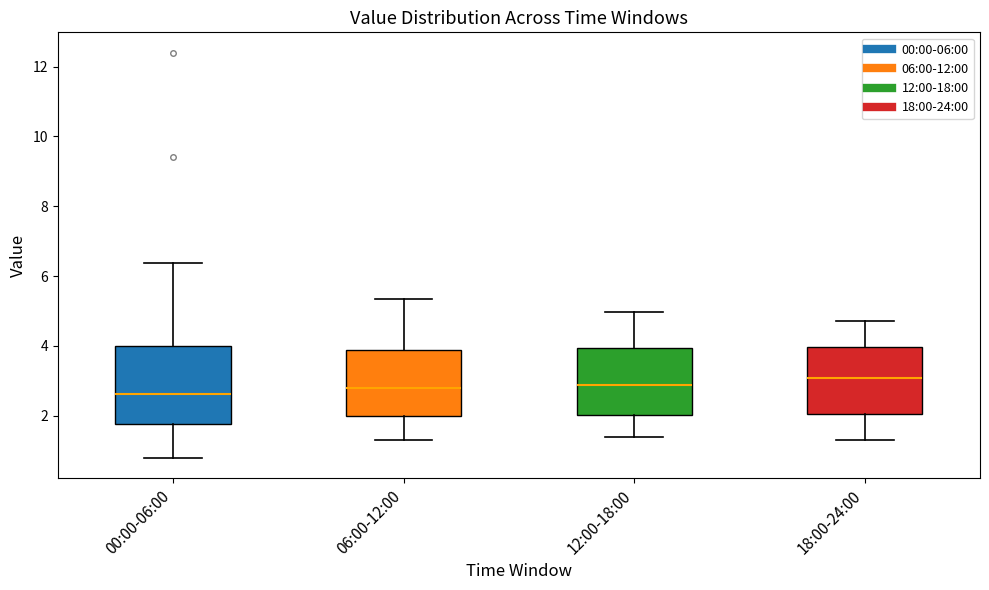

Comparing the boxes themselves (not the whiskers), which one is the tallest?

00:00-06:00